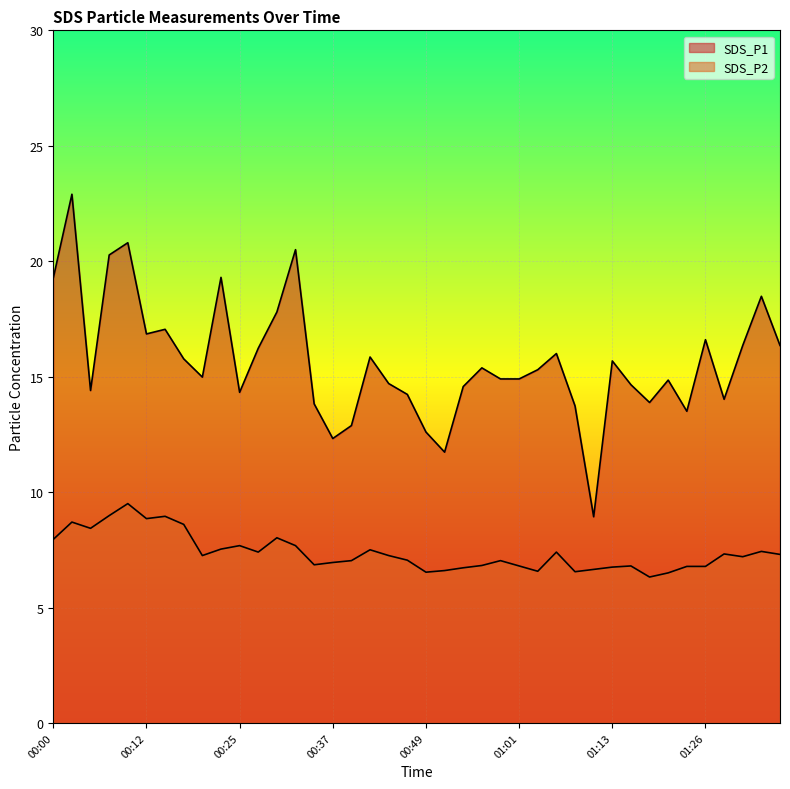

What are all the series names shown in the legend?

SDS_P1, SDS_P2